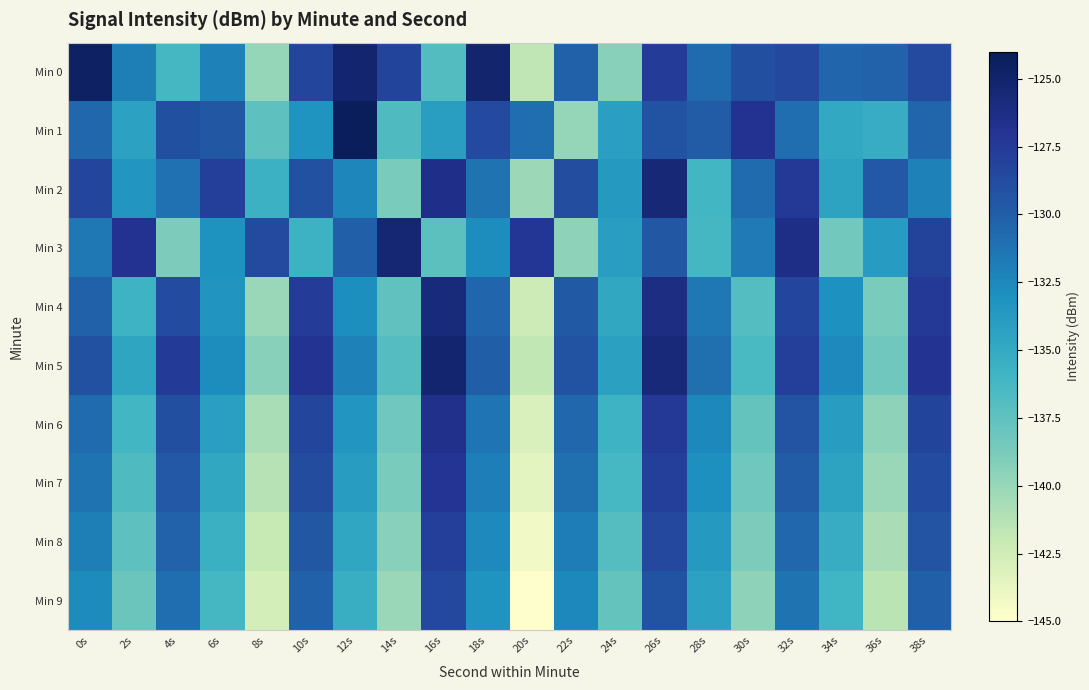

Reading left to right, extract all data points from this chart.

Min 0: 0s=-124.6	2s=-132.0	4s=-136.2	6s=-132.1	8s=-140.0	10s=-128.3	12s=-125.2	14s=-128.2	16s=-136.9	18s=-125.1	20s=-141.7	22s=-130.2	24s=-139.4	26s=-127.6	28s=-130.7	30s=-129.0	32s=-128.4	34s=-130.5	36s=-130.2	38s=-128.7
Min 1: 0s=-130.6	2s=-134.4	4s=-129.1	6s=-129.5	8s=-137.4	10s=-133.3	12s=-124.2	14s=-136.7	16s=-134.1	18s=-128.6	20s=-130.9	22s=-139.9	24s=-134.2	26s=-129.2	28s=-129.9	30s=-126.8	32s=-130.9	34s=-134.9	36s=-135.2	38s=-130.4
Min 2: 0s=-128.3	2s=-133.4	4s=-131.2	6s=-127.8	8s=-135.6	10s=-129.1	12s=-132.4	14s=-138.7	16s=-126.5	18s=-131.3	20s=-140.2	22s=-128.9	24s=-133.7	26s=-125.6	28s=-136.1	30s=-130.8	32s=-127.3	34s=-134.5	36s=-129.6	38s=-132.1
Min 3: 0s=-131.5	2s=-126.8	4s=-138.9	6s=-133.2	8s=-128.6	10s=-135.7	12s=-130.1	14s=-125.4	16s=-137.3	18s=-132.8	20s=-127.2	22s=-139.6	24s=-134.1	26s=-129.5	28s=-136.2	30s=-131.7	32s=-126.3	34s=-138.4	36s=-133.9	38s=-128.1
Min 4: 0s=-130.2	2s=-135.8	4s=-128.7	6s=-133.4	8s=-140.1	10s=-127.6	12s=-132.9	14s=-137.5	16s=-125.8	18s=-130.5	20s=-142.3	22s=-129.7	24s=-134.8	26s=-126.2	28s=-131.6	30s=-136.9	32s=-128.3	34s=-133.1	36s=-138.7	38s=-127.4
Min 5: 0s=-129.1	2s=-134.6	4s=-127.5	6s=-132.8	8s=-139.4	10s=-126.9	12s=-132.1	14s=-137.0	16s=-125.2	18s=-130.0	20s=-141.8	22s=-129.2	24s=-134.3	26s=-125.7	28s=-131.1	30s=-136.4	32s=-127.8	34s=-132.6	36s=-138.2	38s=-126.9
Min 6: 0s=-130.8	2s=-136.1	4s=-129.0	6s=-134.2	8s=-140.7	10s=-128.3	12s=-133.5	14s=-138.2	16s=-126.6	18s=-131.4	20s=-143.0	22s=-130.6	24s=-135.8	26s=-127.3	28s=-132.5	30s=-137.7	32s=-129.4	34s=-134.0	36s=-139.6	38s=-128.2
Min 7: 0s=-131.3	2s=-136.7	4s=-129.6	6s=-134.8	8s=-141.3	10s=-128.8	12s=-134.0	14s=-138.7	16s=-127.1	18s=-131.9	20s=-143.5	22s=-131.1	24s=-136.3	26s=-127.8	28s=-133.0	30s=-138.2	32s=-129.9	34s=-134.5	36s=-140.1	38s=-128.7
Min 8: 0s=-132.0	2s=-137.4	4s=-130.3	6s=-135.5	8s=-142.0	10s=-129.5	12s=-134.7	14s=-139.4	16s=-127.8	18s=-132.6	20s=-144.2	22s=-131.8	24s=-137.0	26s=-128.5	28s=-133.7	30s=-138.9	32s=-130.6	34s=-135.2	36s=-140.8	38s=-129.4
Min 9: 0s=-132.7	2s=-138.1	4s=-131.0	6s=-136.2	8s=-142.7	10s=-130.2	12s=-135.4	14s=-140.1	16s=-128.5	18s=-133.3	20s=-144.9	22s=-132.5	24s=-137.7	26s=-129.2	28s=-134.4	30s=-139.6	32s=-131.3	34s=-135.9	36s=-141.5	38s=-130.1